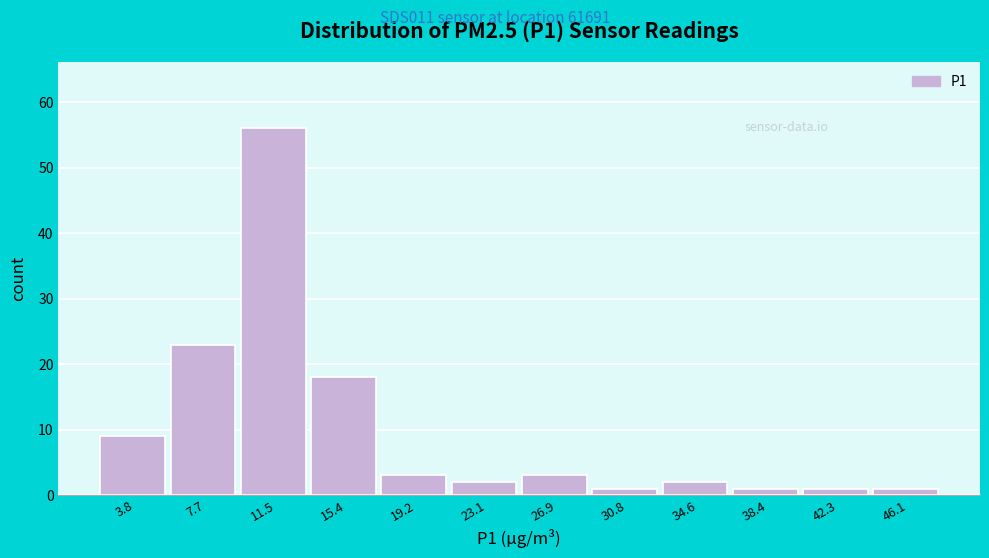

Reading left to right, transcribe all the data shown in this chart.

9	23	56	18	3	2	3	1	2	1	1	1